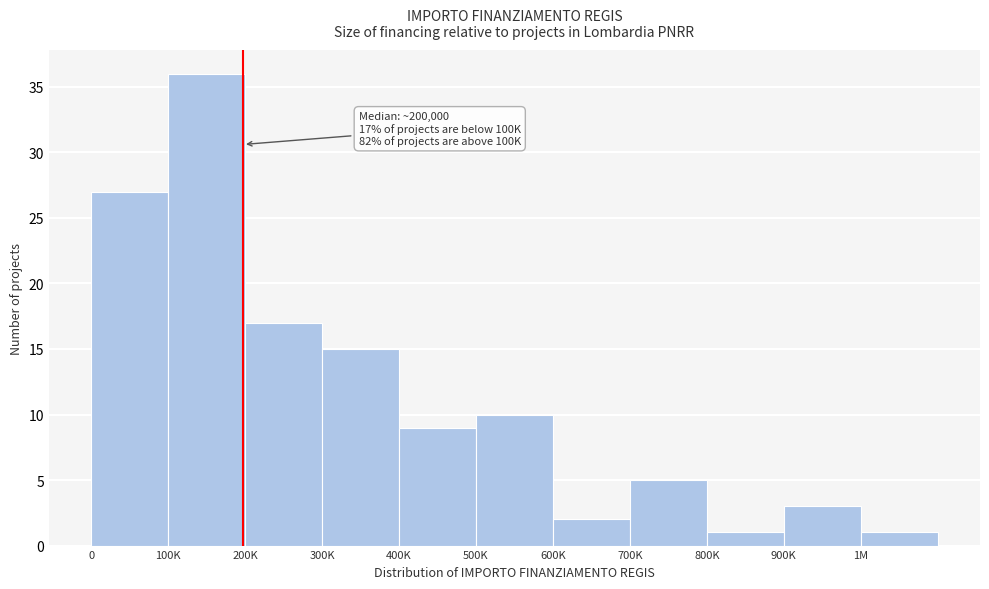

Reading right to left, list all the values displayed in this chart.

1M=1	900K=3	800K=1	700K=5	600K=2	500K=10	400K=9	300K=15	200K=17	100K=36	0=27